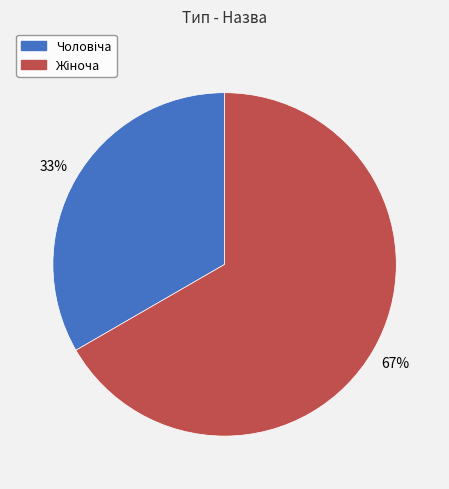

Is there any slice that represents more than half of the pie?

Yes